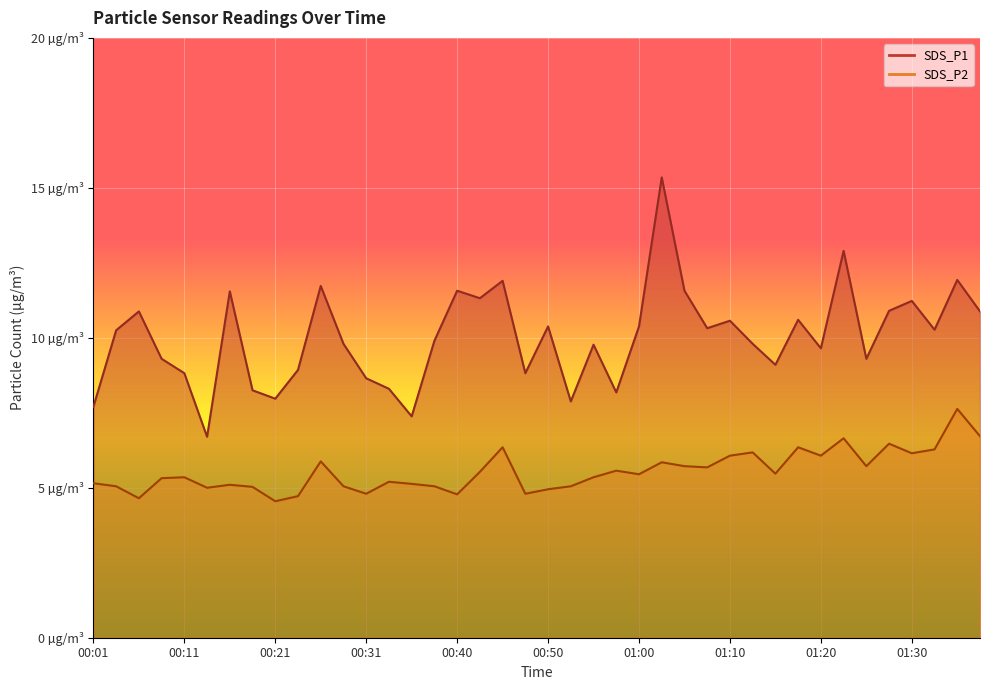

True or false: SDS_P1 and SDS_P2 intersect in this chart.

False